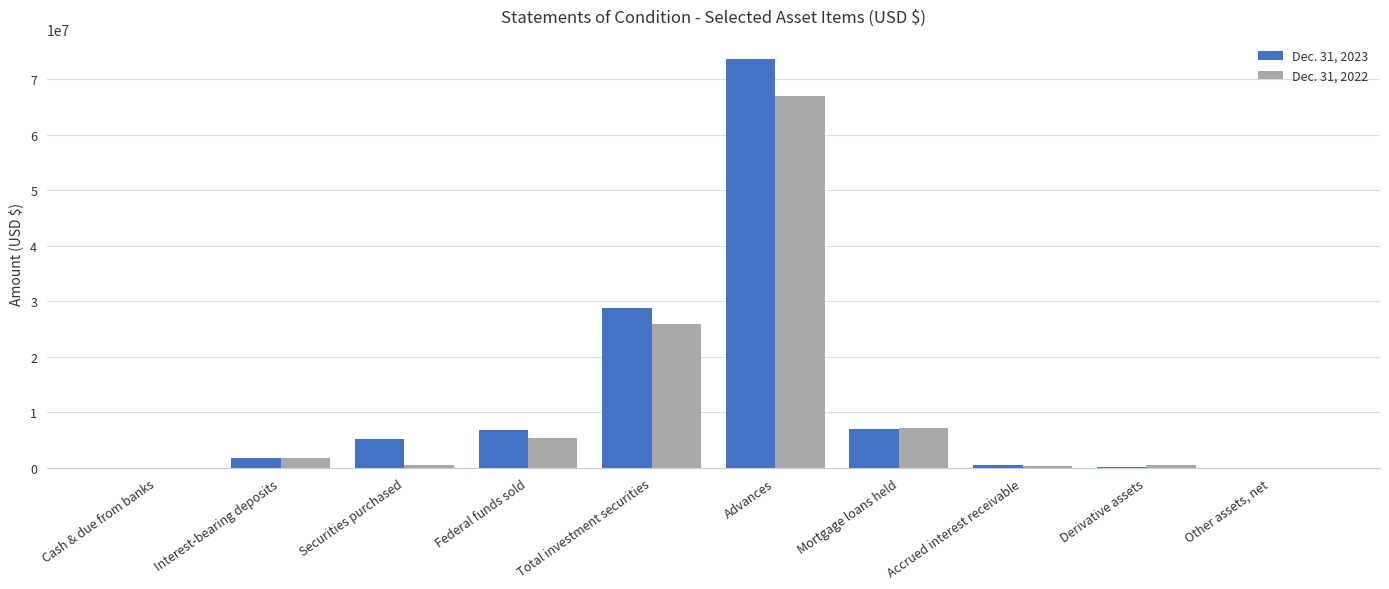

True or false: Dec. 31, 2023 has a value of 1875037 at Interest-bearing deposits.

True